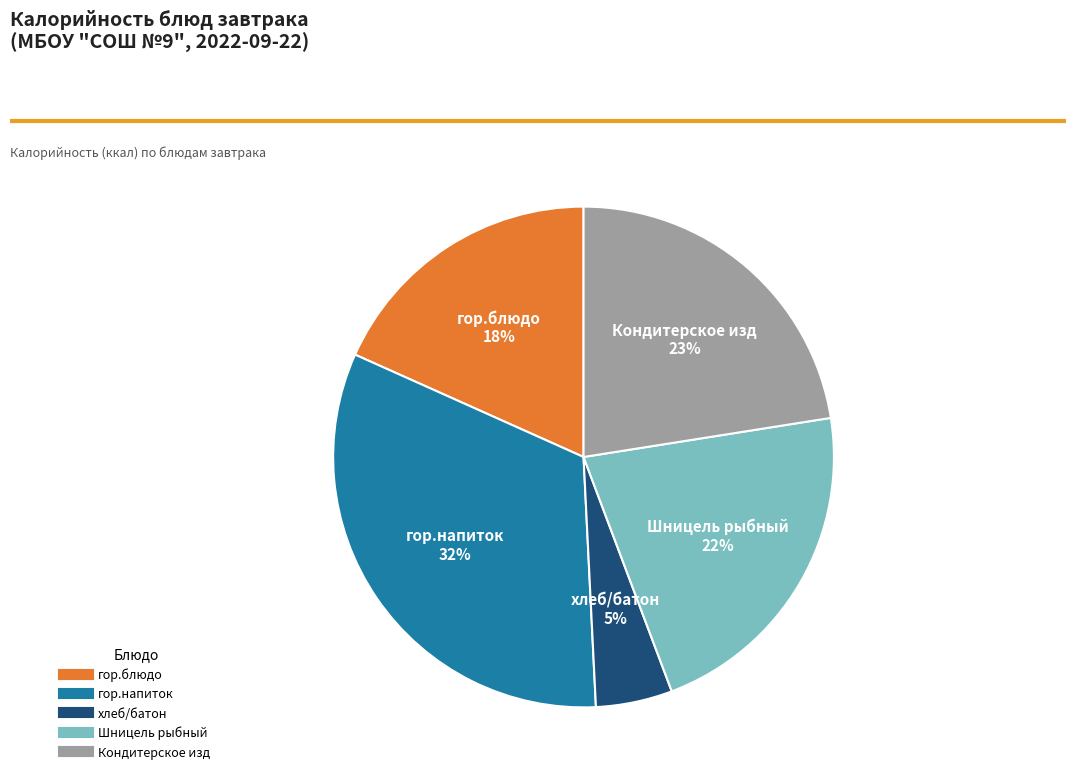

Which has a higher value, хлеб/батон or гор.блюдо?

гор.блюдо